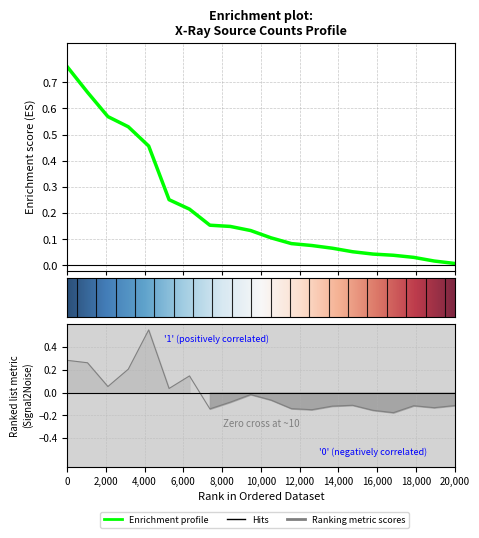

Which label corresponds to the smallest value in the chart?

17